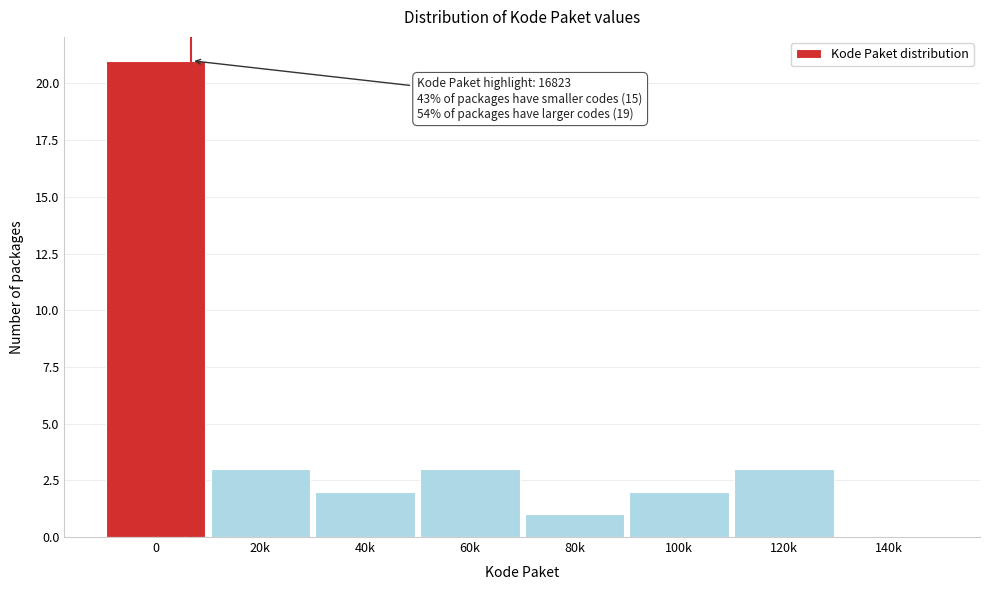

Reading left to right, list all the values displayed in this chart.

0=21	20k=3	40k=2	60k=3	80k=1	100k=2	120k=3	140k=0